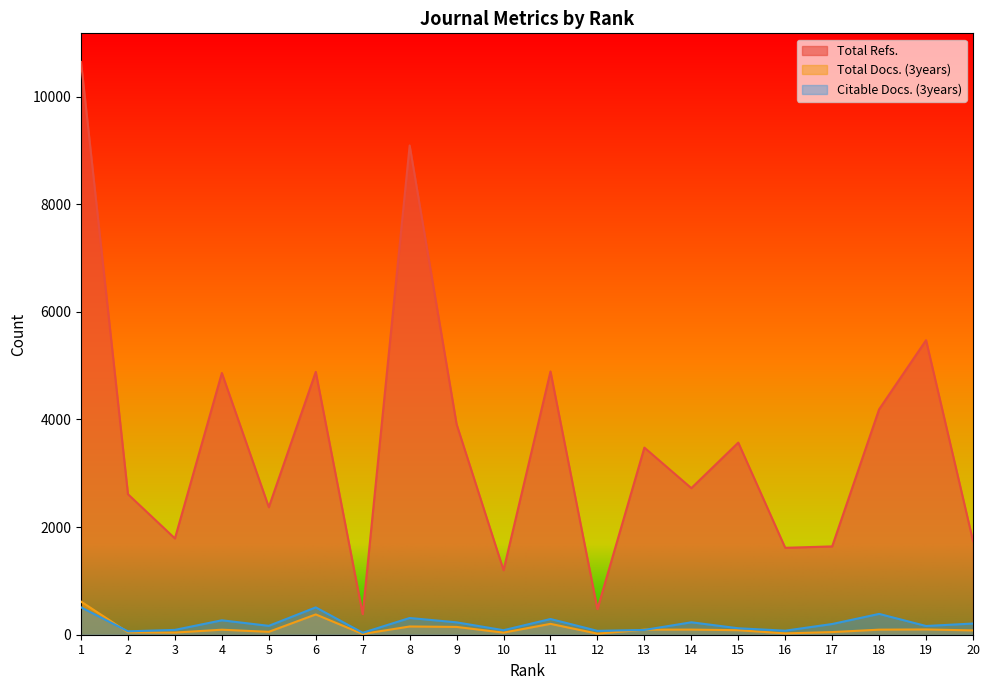

How many times do Total Docs. (3years) and Citable Docs. (3years) cross each other?

3